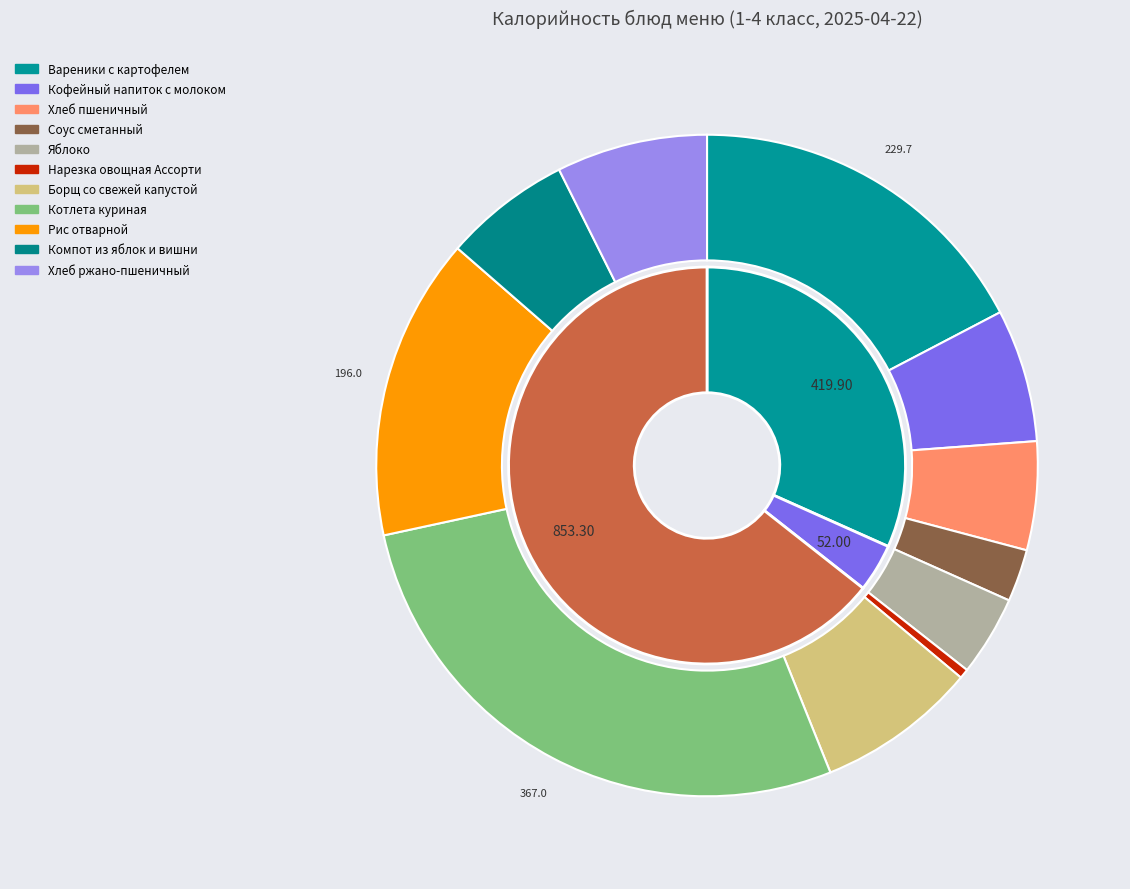

What is the change in value from Рис отварной to Компот из яблок и вишни?

-113.6